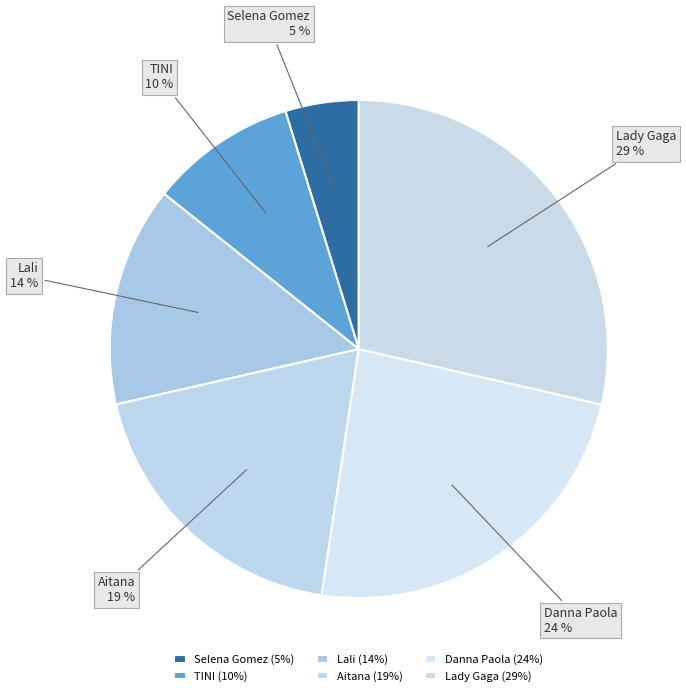

To the nearest percent, what is the combined percentage of Danna Paola and Lali?

38%